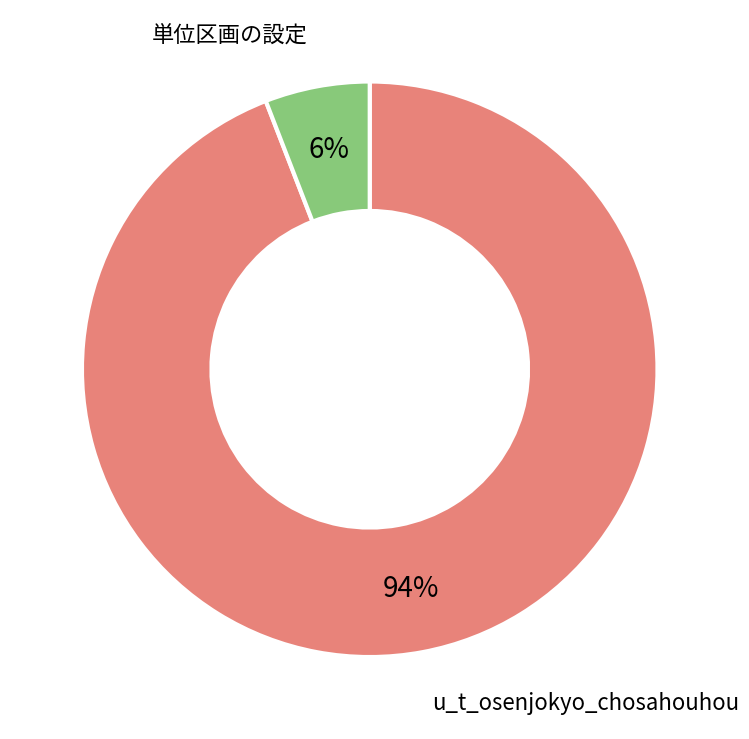

To the nearest percent, what is the difference between the 単位区画の設定 and u_t_osenjokyo_chosahouhou slice percentages?

88%